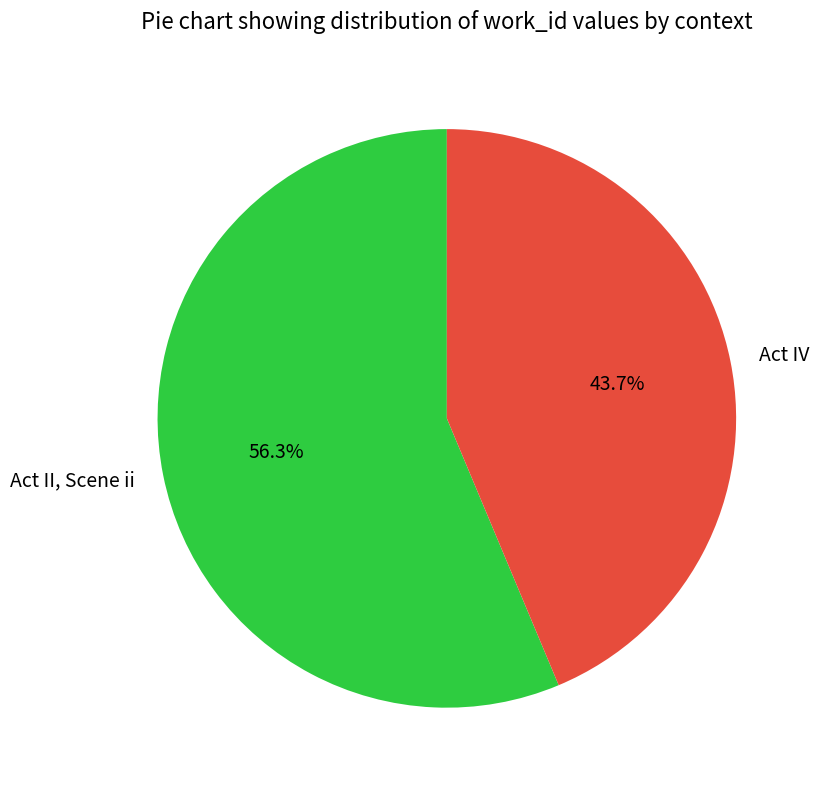

How many segments does this pie chart have?

2